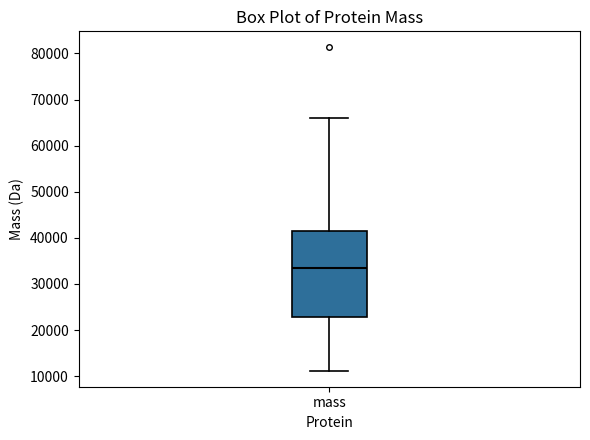

Read this box plot against the y-axis: the position of the median line, the range covered by the box, and the ends of both whiskers. The values are not printed on the chart, so give them approximately, as read against the axis.

median 34000, box 23000 to 41000, whiskers 11000 to 66000